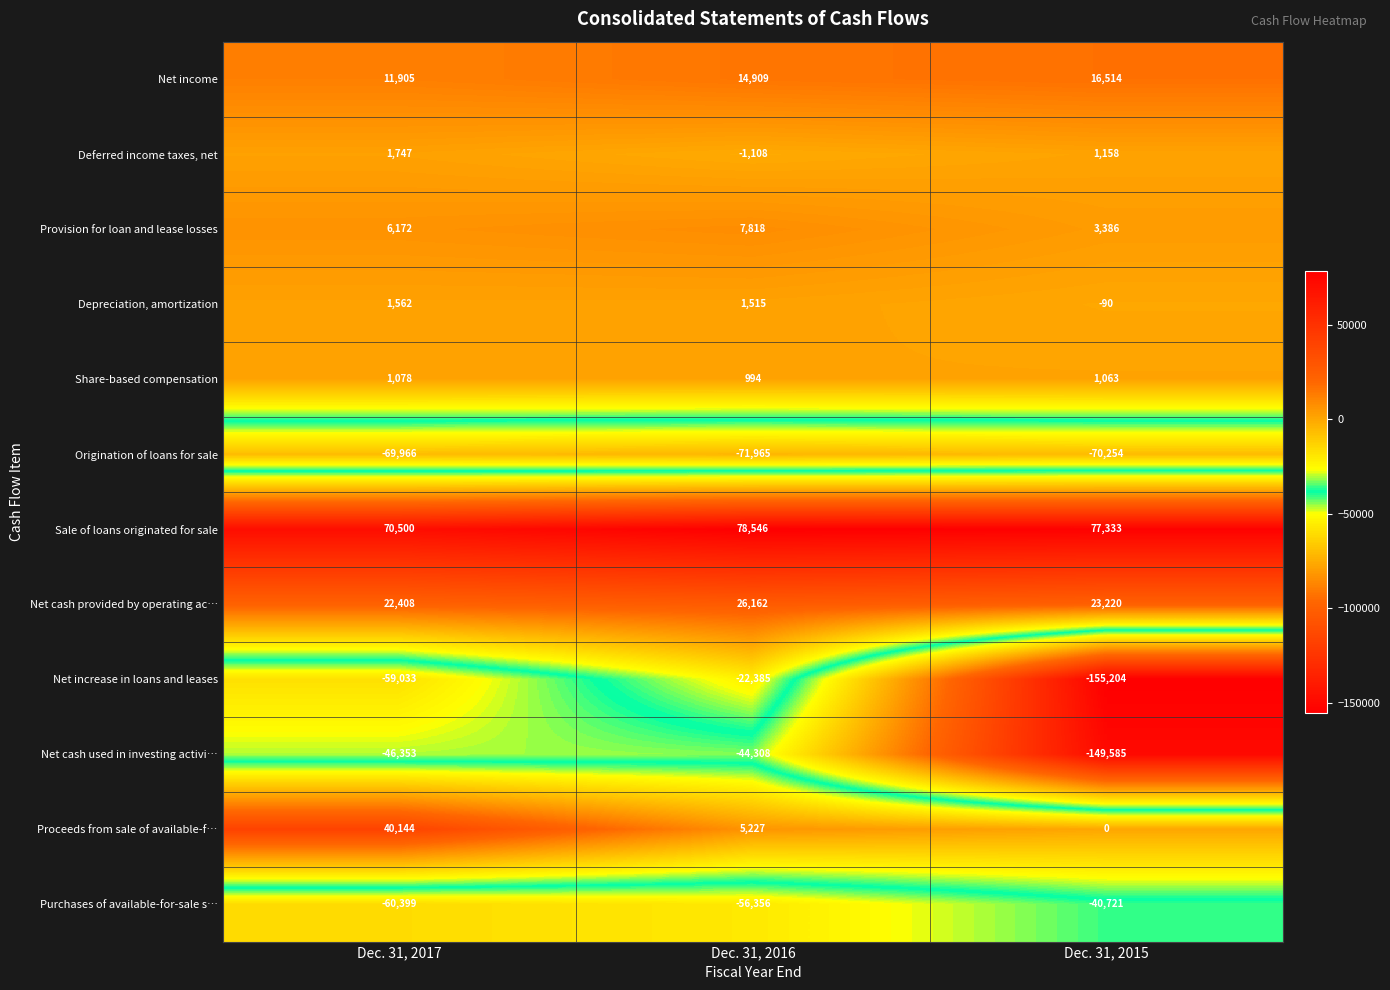

What is the difference between the maximum and second lowest values in the Sale of loans originated for sale series?

1213